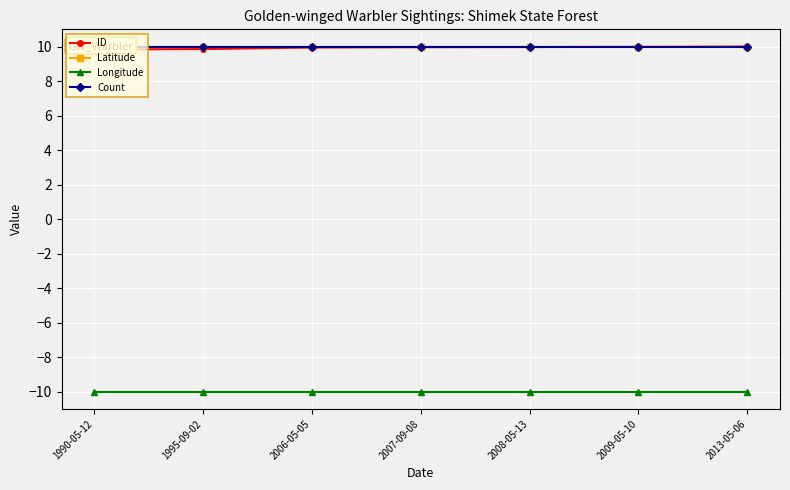

At 2006-05-05, list the series in order from smallest to largest.

Longitude, ID, Latitude, Count